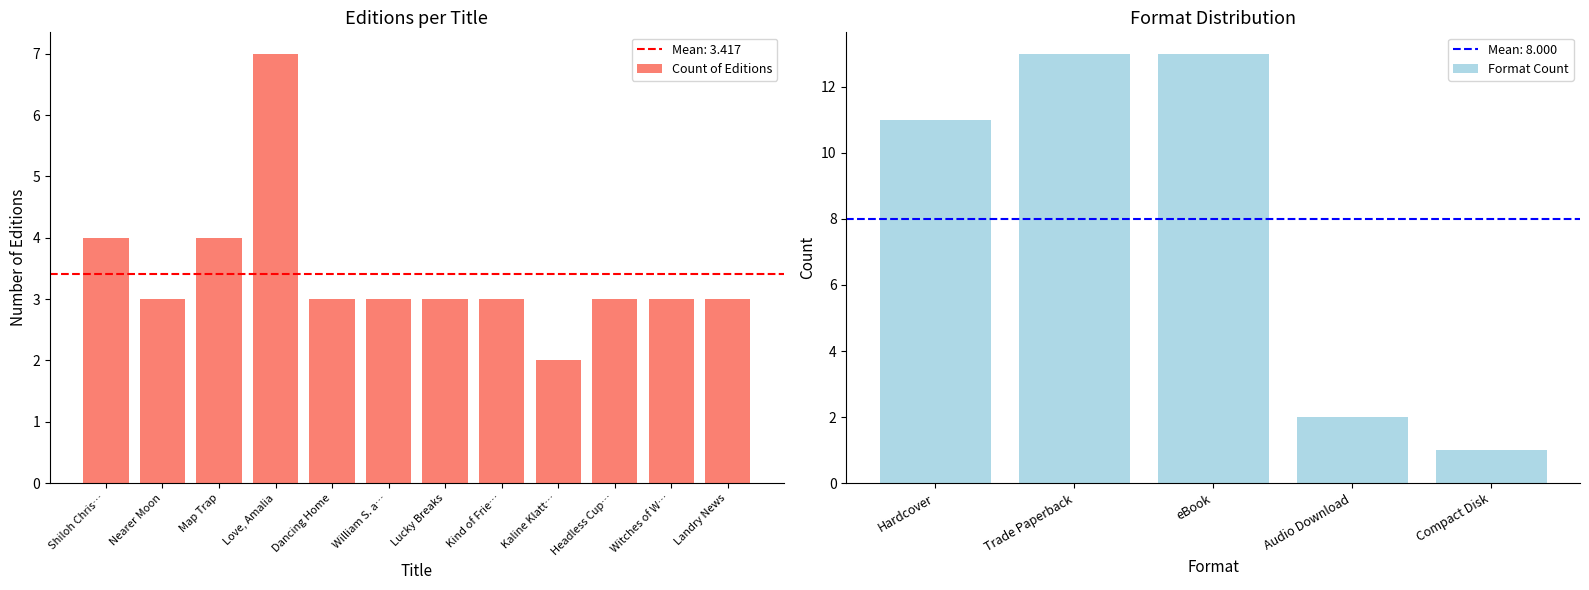

What is the maximum value for Count of Editions?

7